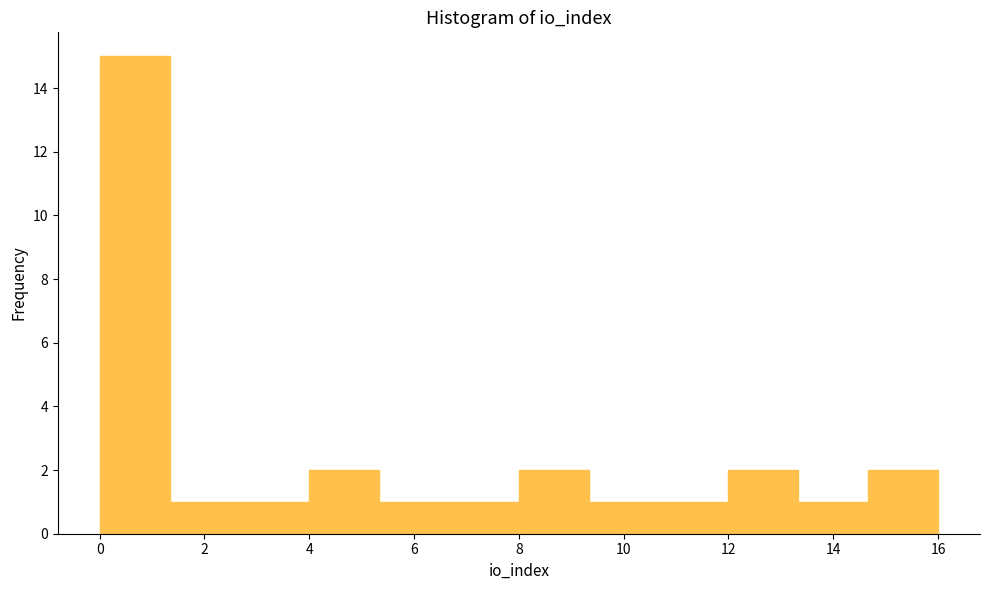

How tall is the bar that spans 8.0 to 9.4 on the x-axis? Neither the bar edges nor the heights are printed on the chart, so give them approximately, as read against the axes.

2